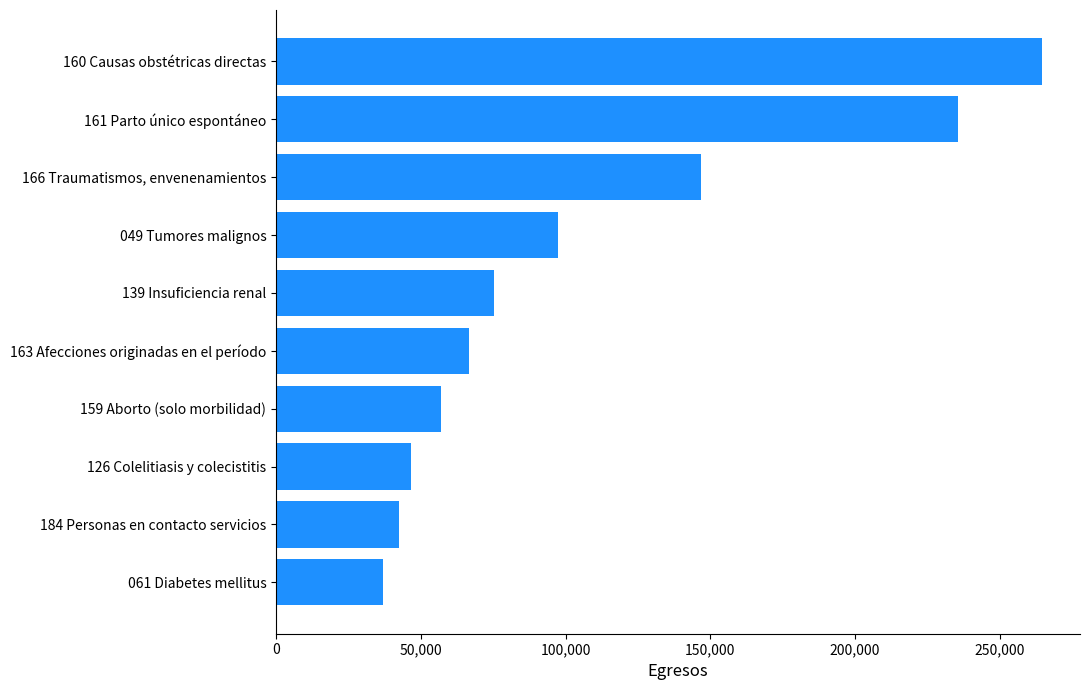

What is the difference between the second highest and minimum values?

198825